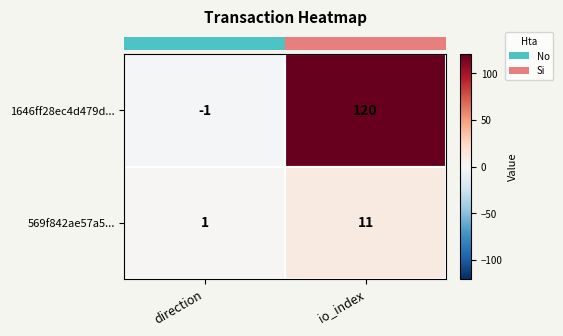

At which category is the sum across all series the highest?

io_index